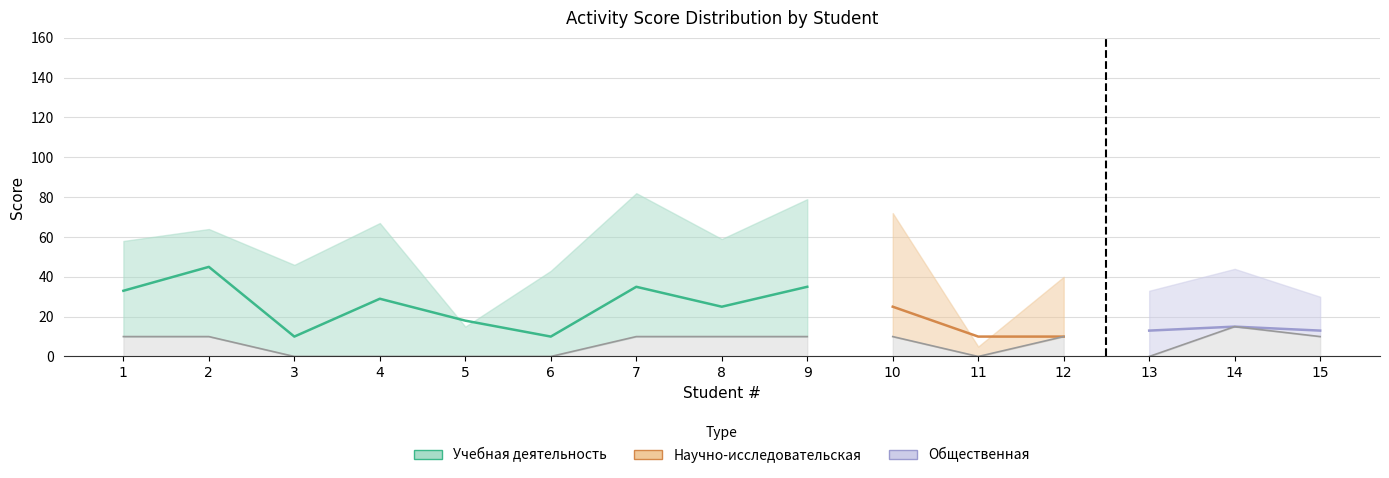

After their last crossing, which series has the higher values: Научно-исследовательская верх or Научно-исследовательская деятельность?

Научно-исследовательская верх